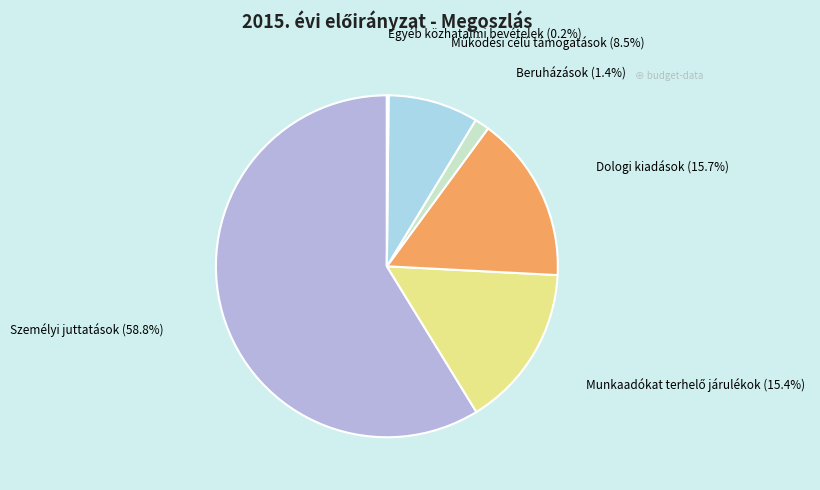

Which slice is the largest?

Személyi juttatások